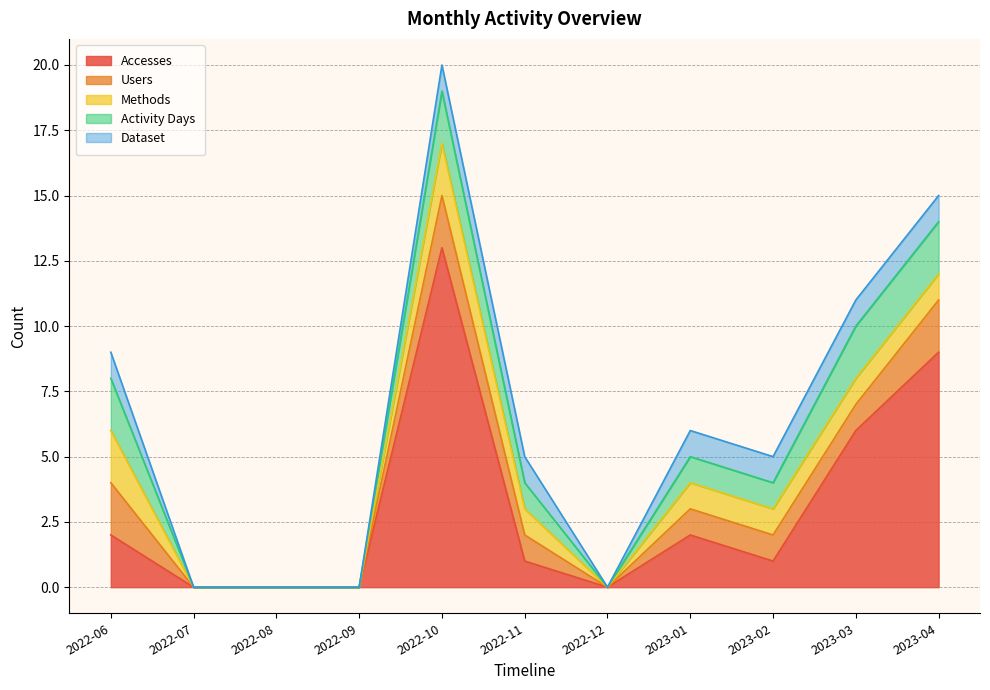

Rank the series by their maximum value, from lowest to highest.

Dataset, Users, Methods, Activity Days, Accesses